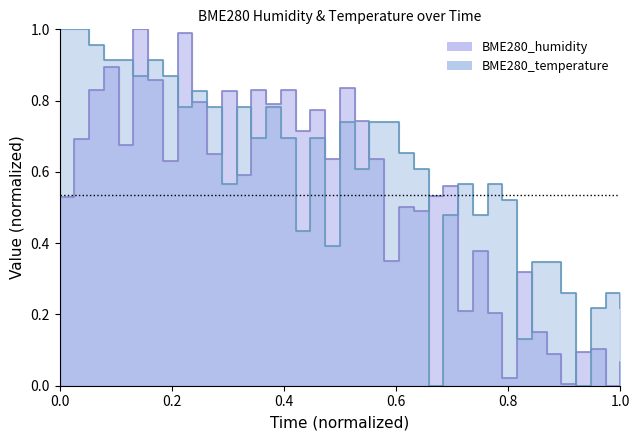

What is the difference between the second highest and second lowest values in the BME280_humidity series?

1.0